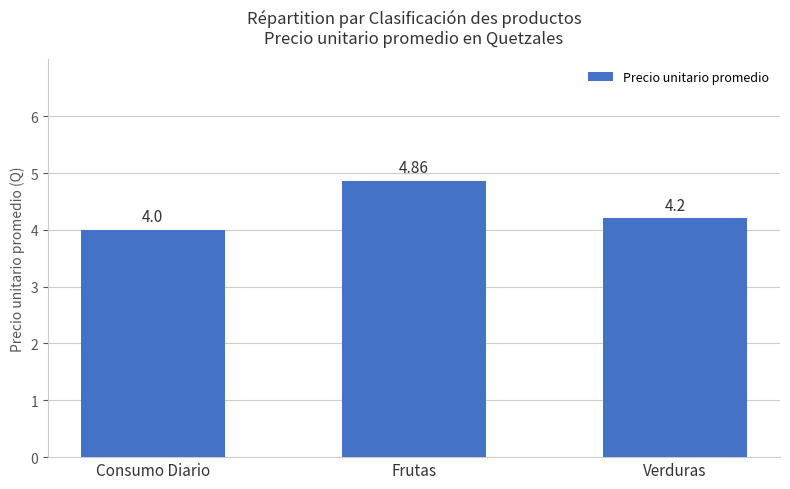

The chart shows a value of 4.0 at Consumo Diario. True or false?

True